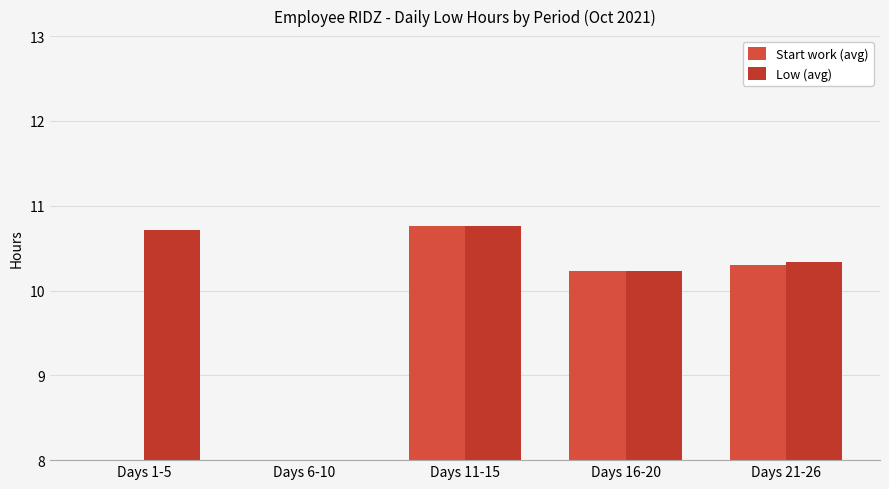

List the series in order of their peak value, highest first.

Start work (avg), Low (avg)